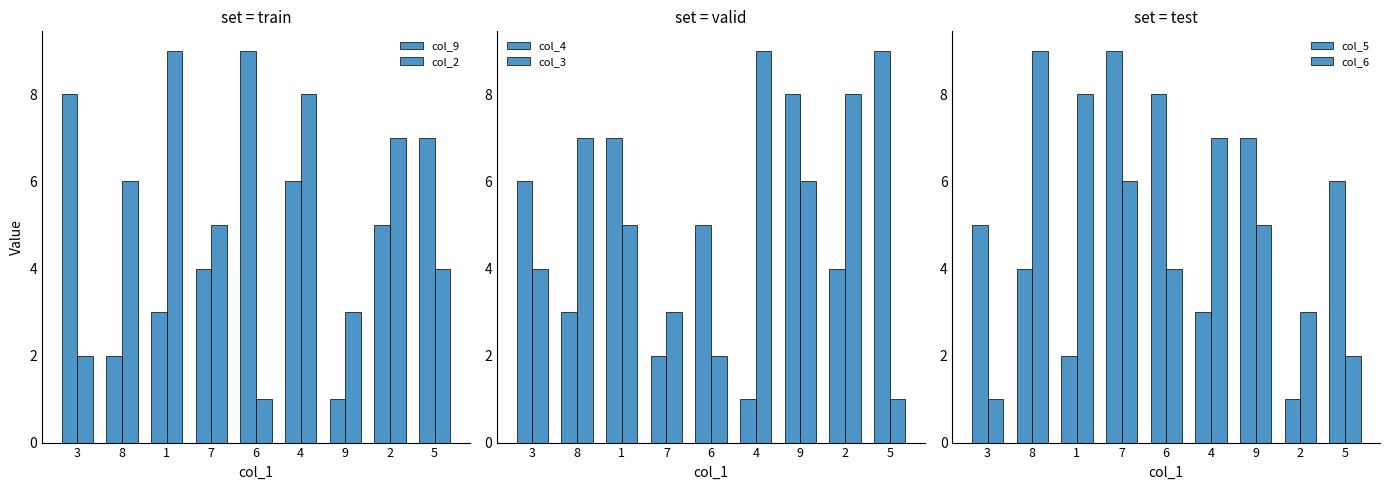

Reading left to right, list all the values displayed in this chart.

col_9: 3=8	8=2	1=3	7=4	6=9	4=6	9=1	2=5	5=7
col_2: 3=2	8=6	1=9	7=5	6=1	4=8	9=3	2=7	5=4
col_4: 3=6	8=3	1=7	7=2	6=5	4=1	9=8	2=4	5=9
col_3: 3=4	8=7	1=5	7=3	6=2	4=9	9=6	2=8	5=1
col_5: 3=5	8=4	1=2	7=9	6=8	4=3	9=7	2=1	5=6
col_6: 3=1	8=9	1=8	7=6	6=4	4=7	9=5	2=3	5=2